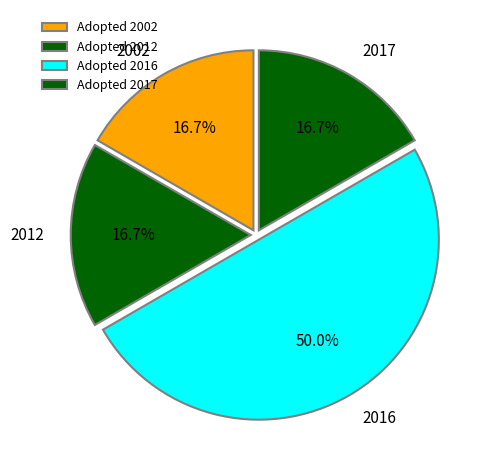

Is 2012 the majority of the pie?

No